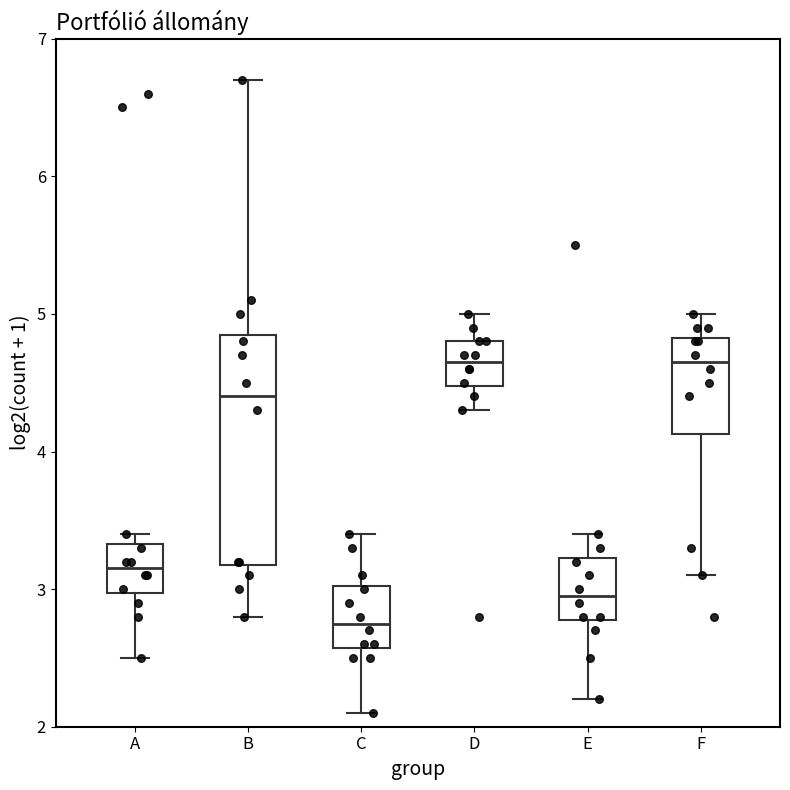

Comparing the boxes themselves (not the whiskers), which one is the tallest?

B